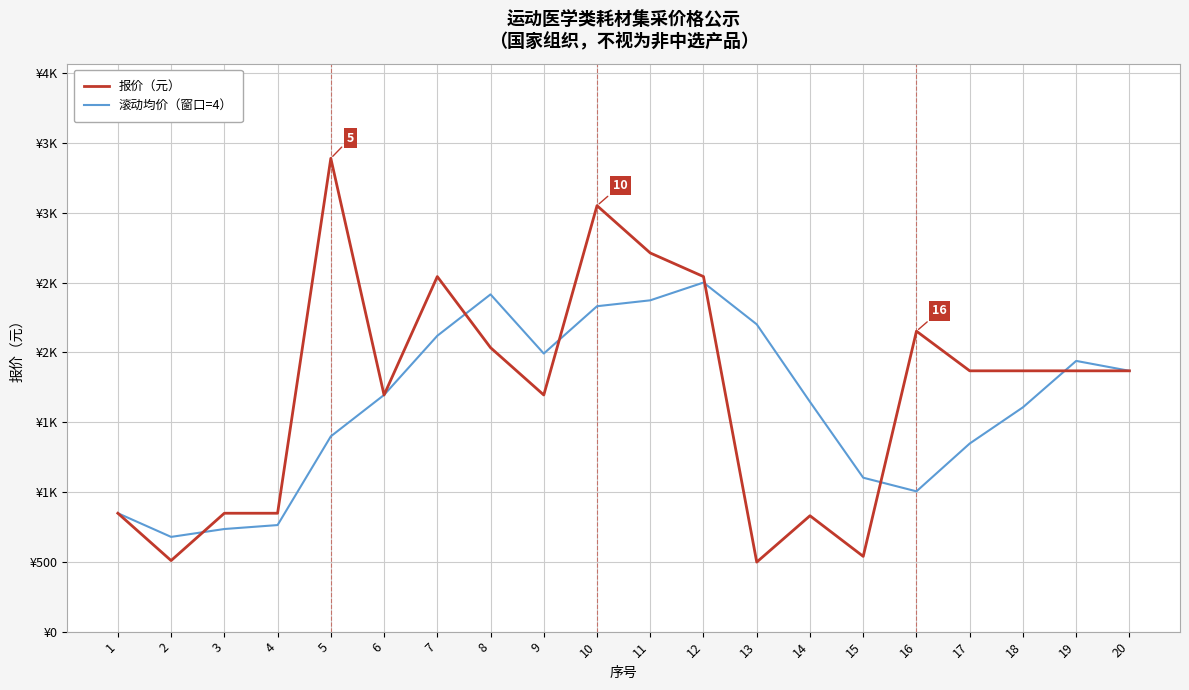

Does the chart have visible grid lines?

Yes